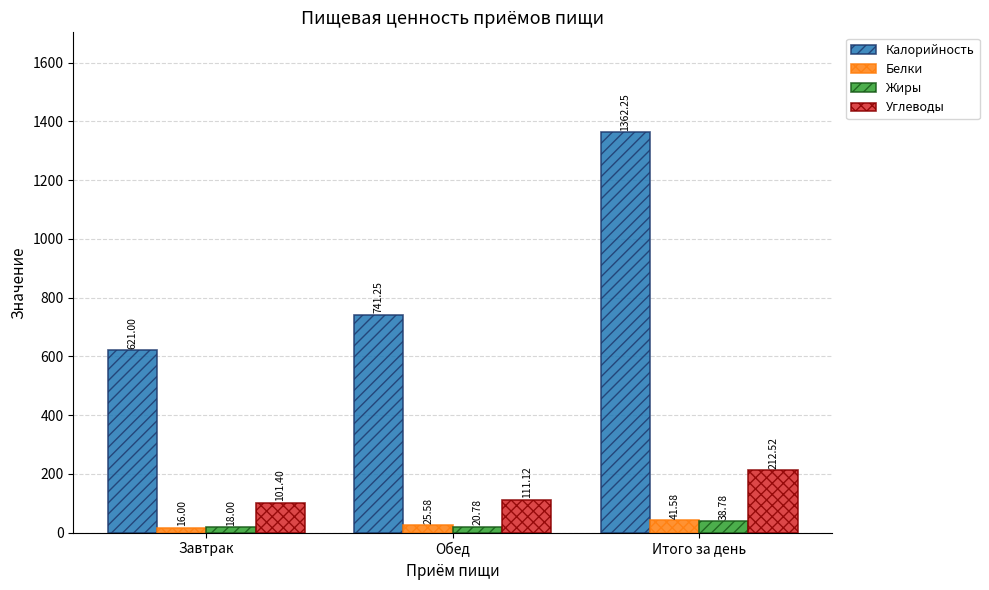

How many bars are there in total?

12